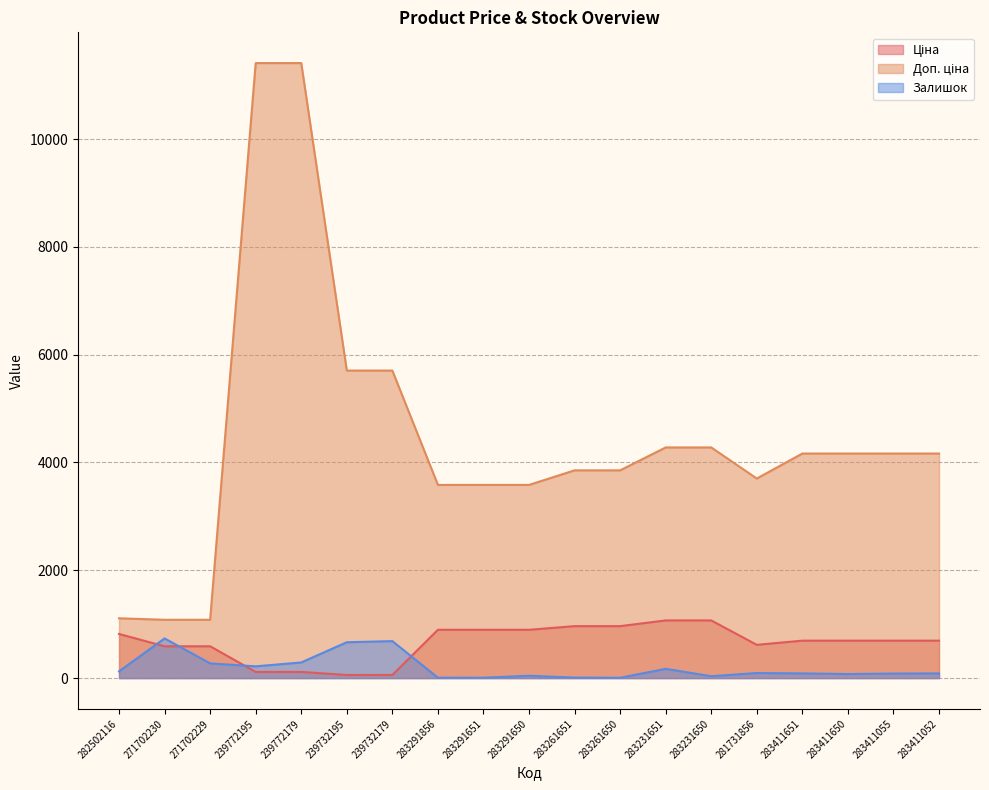

In Доп. ціна, how many points are lower than both neighbors (excluding endpoints)?

1